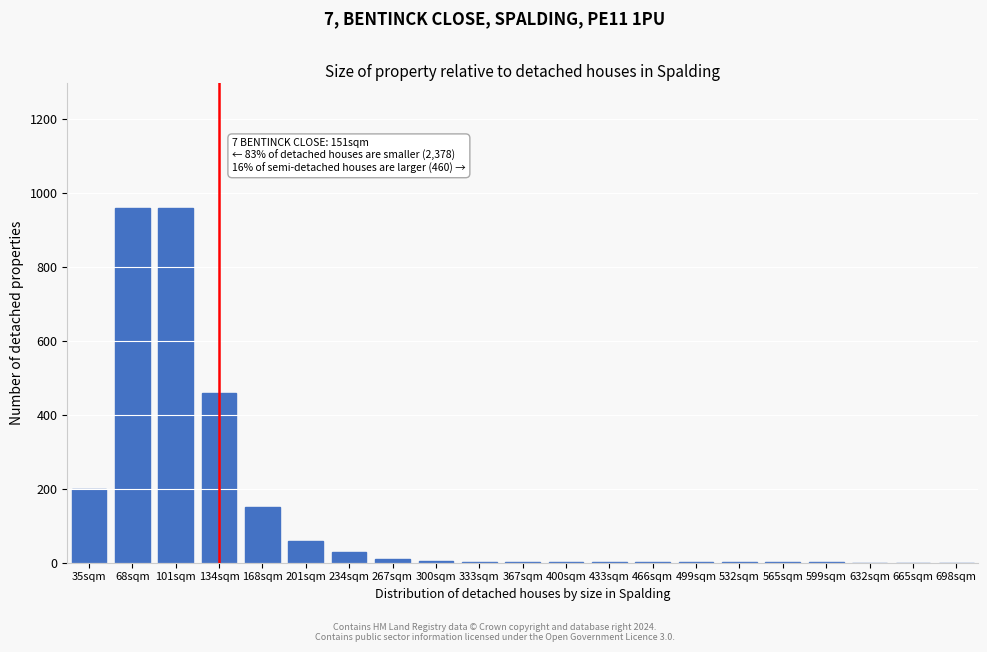

True or false: the data shows 460 at 134sqm.

True